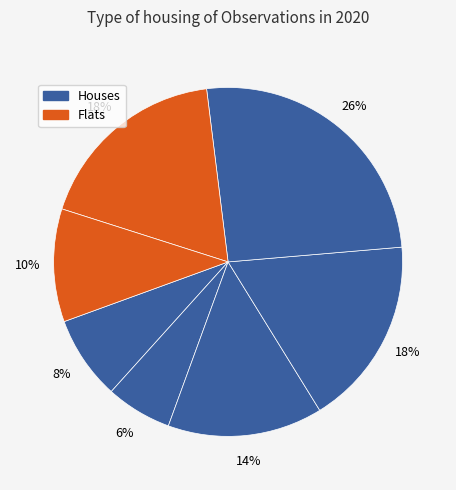

How many segments does this pie chart have?

7